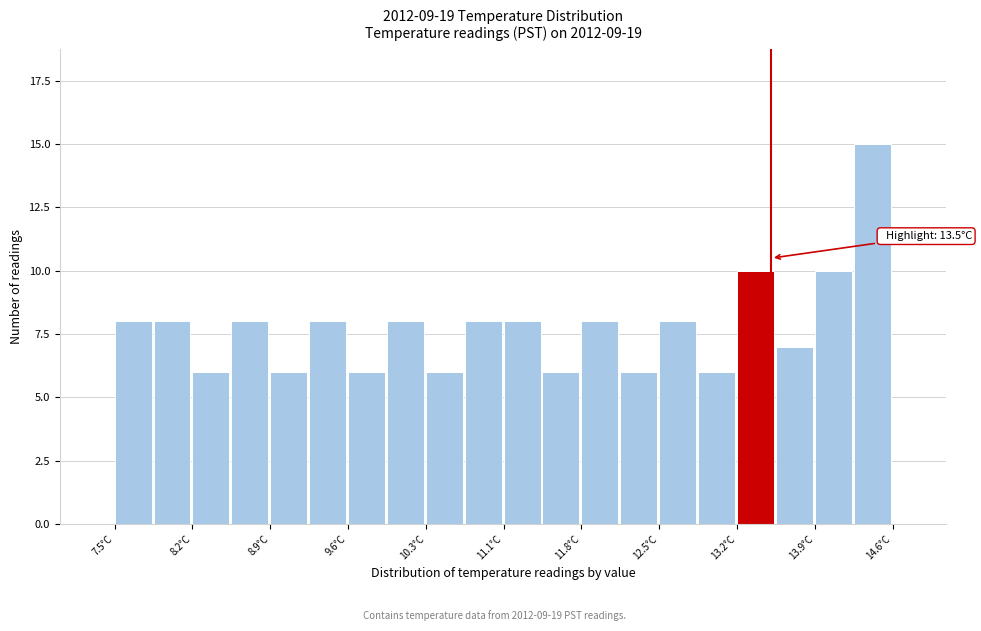

Around what value on the x-axis is the tallest bar? Give the approximate position of its centre, as read against the axis.

14.4